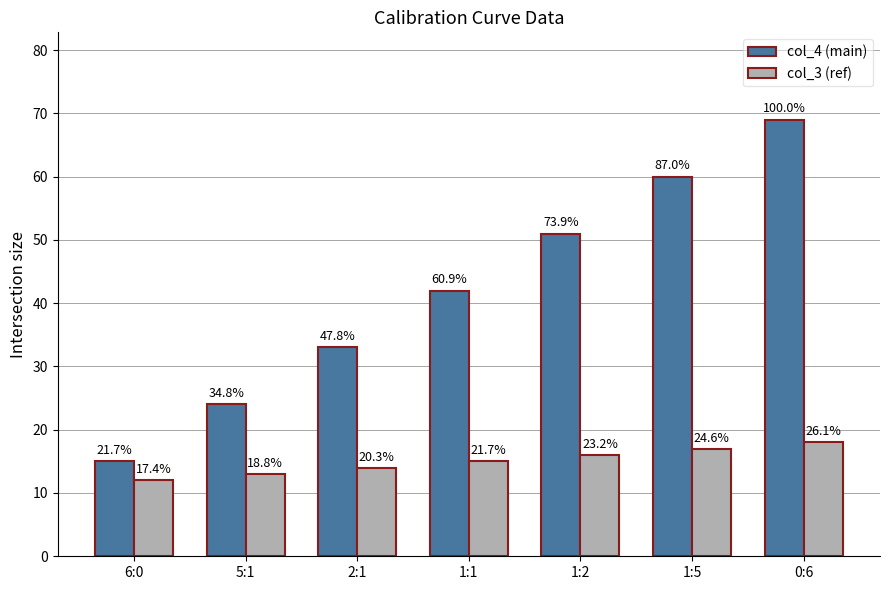

Is the value of col_4 (main) at 1:2 greater than the value of col_3 (ref) at 0:6?

Yes